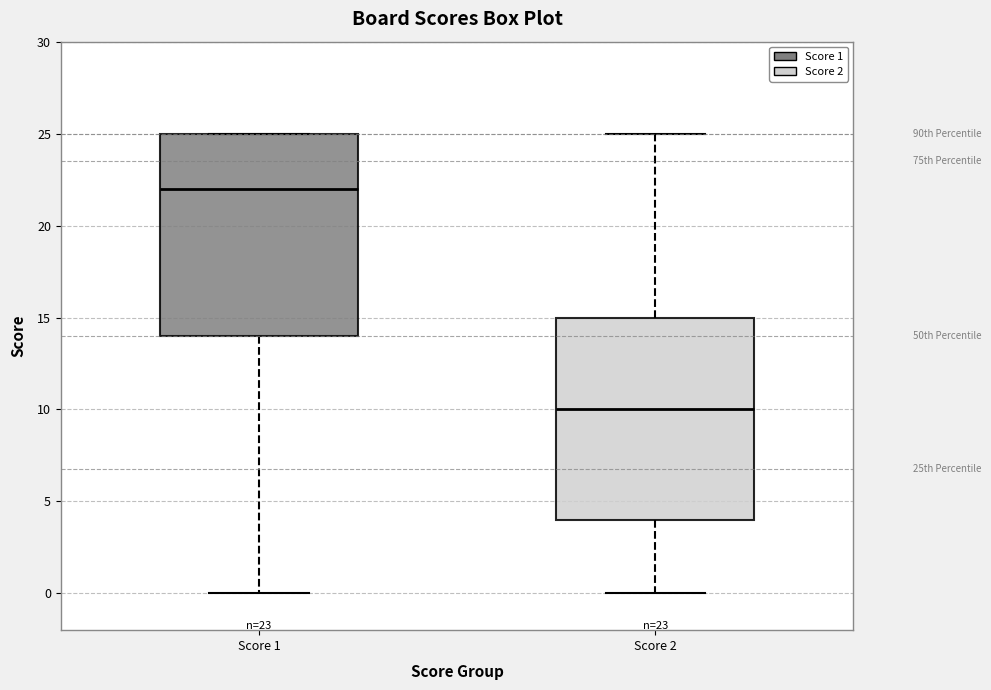

Which box has the lowest median line?

Score 2